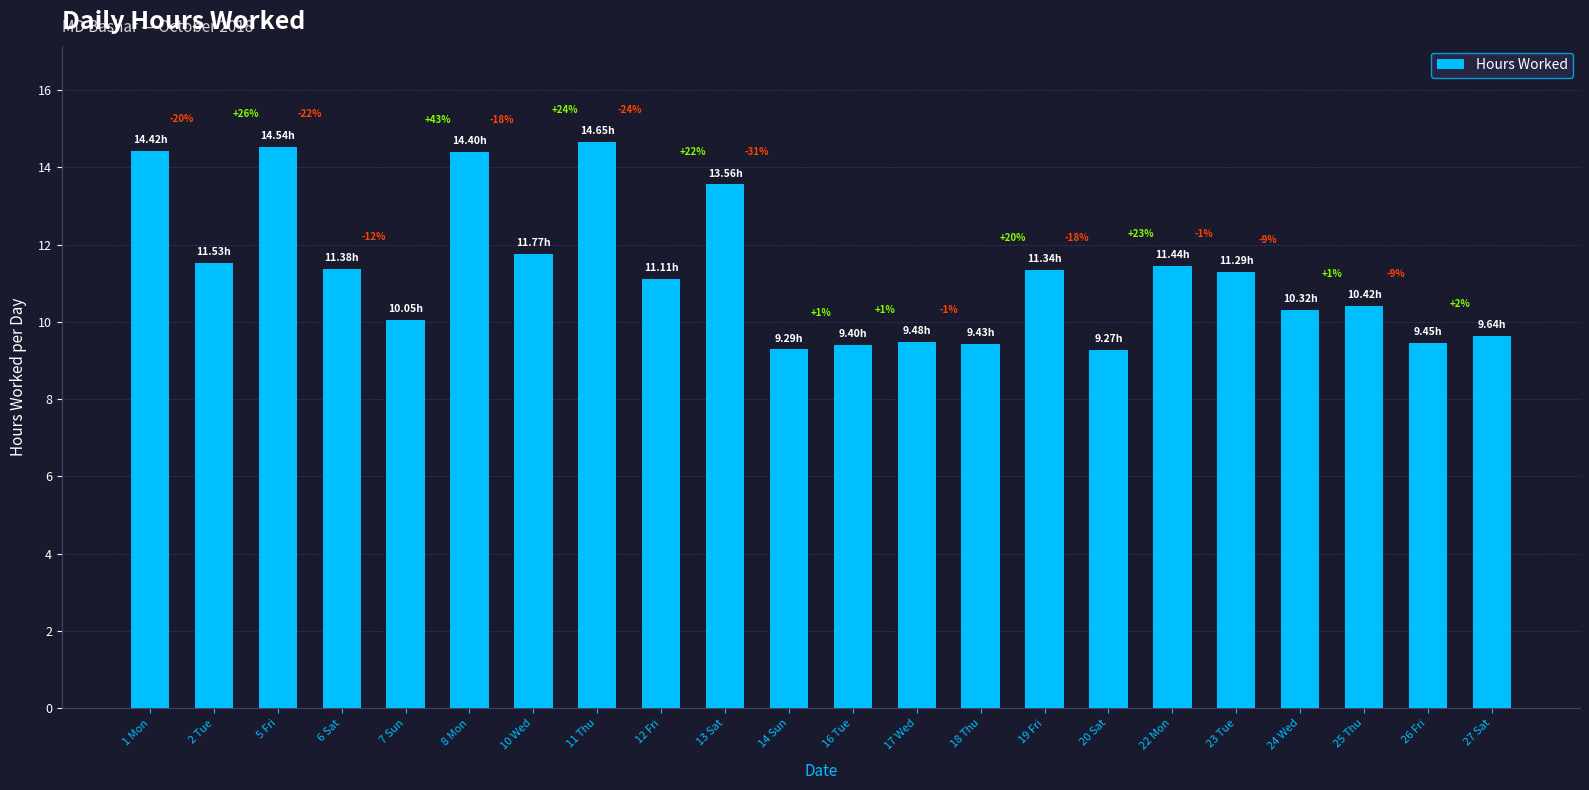

What is the difference between the maximum and minimum values?

5.4